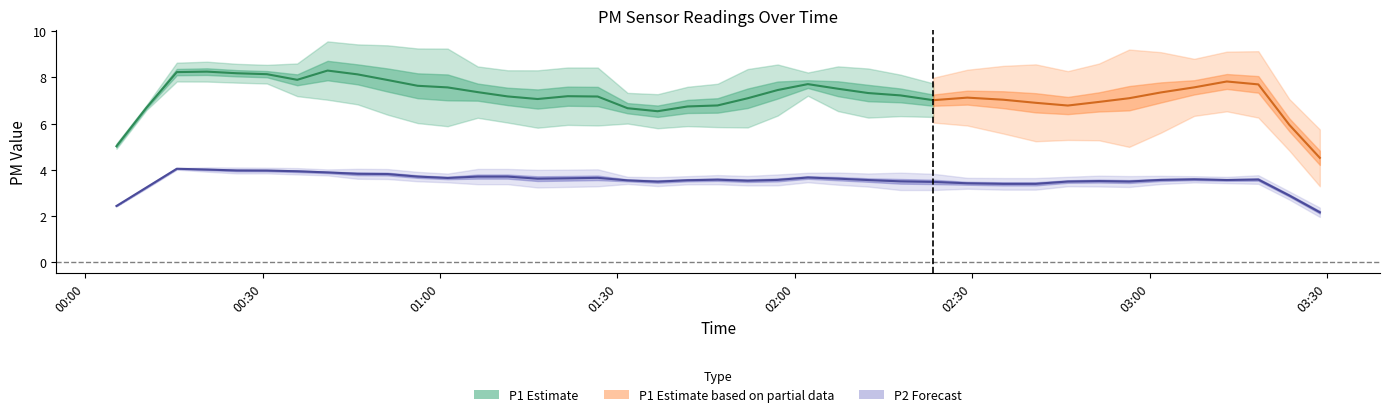

What is the sum of all P2 values?

146.7